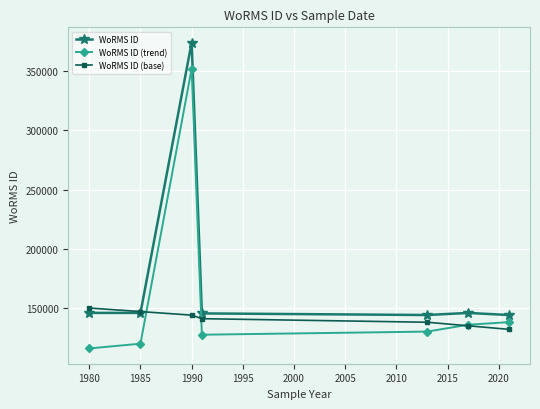

Which series has the largest total across all categories?

WoRMS ID